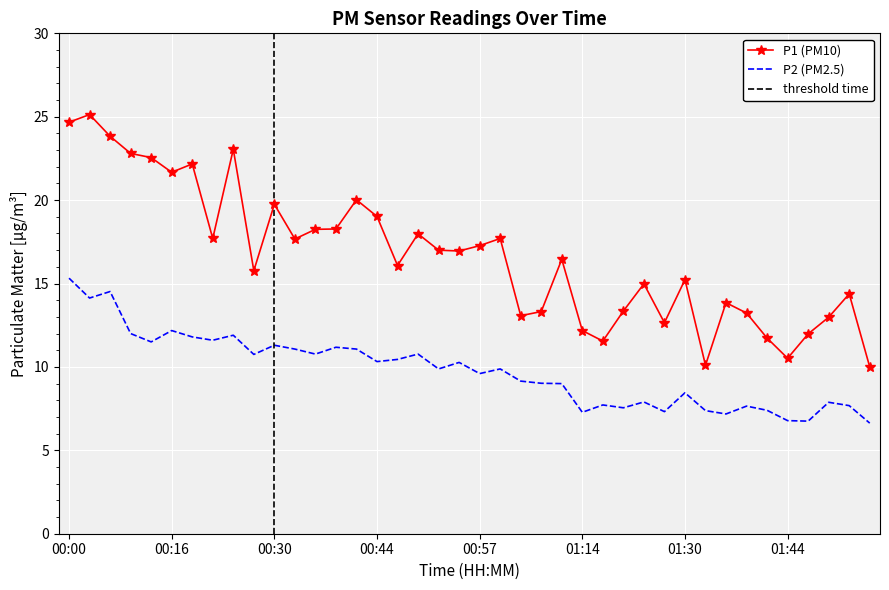

The value of P2 at 01:25 is 7.9. True or false?

True